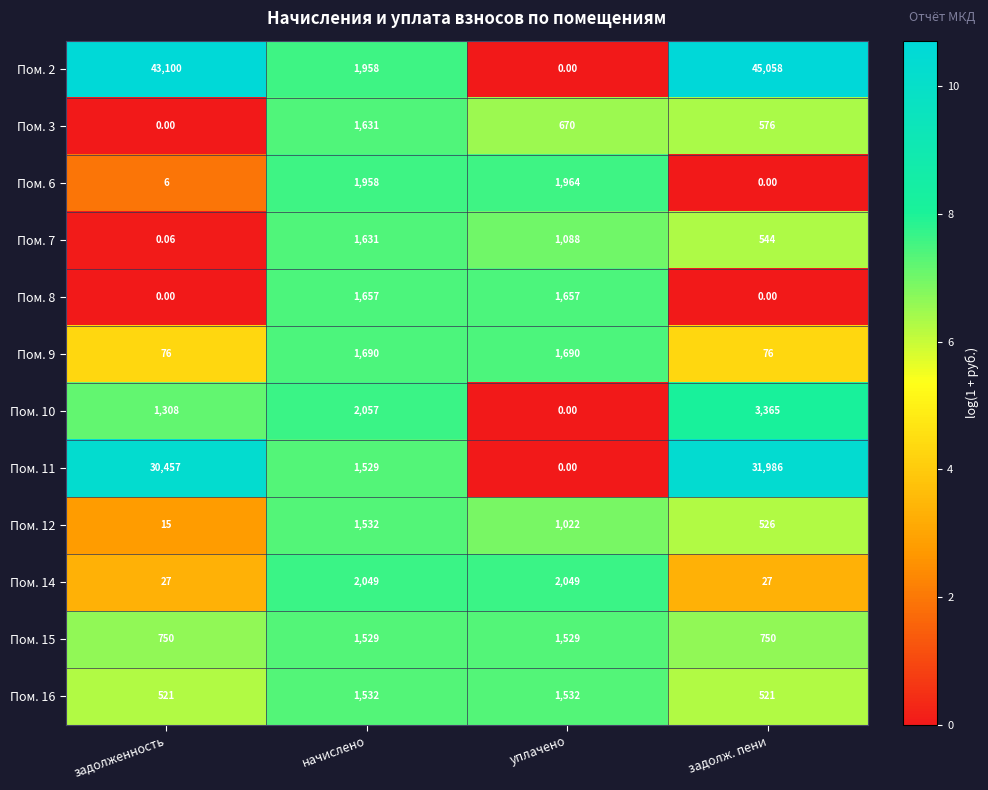

At which label does Пом. 6 reach its peak?

уплачено